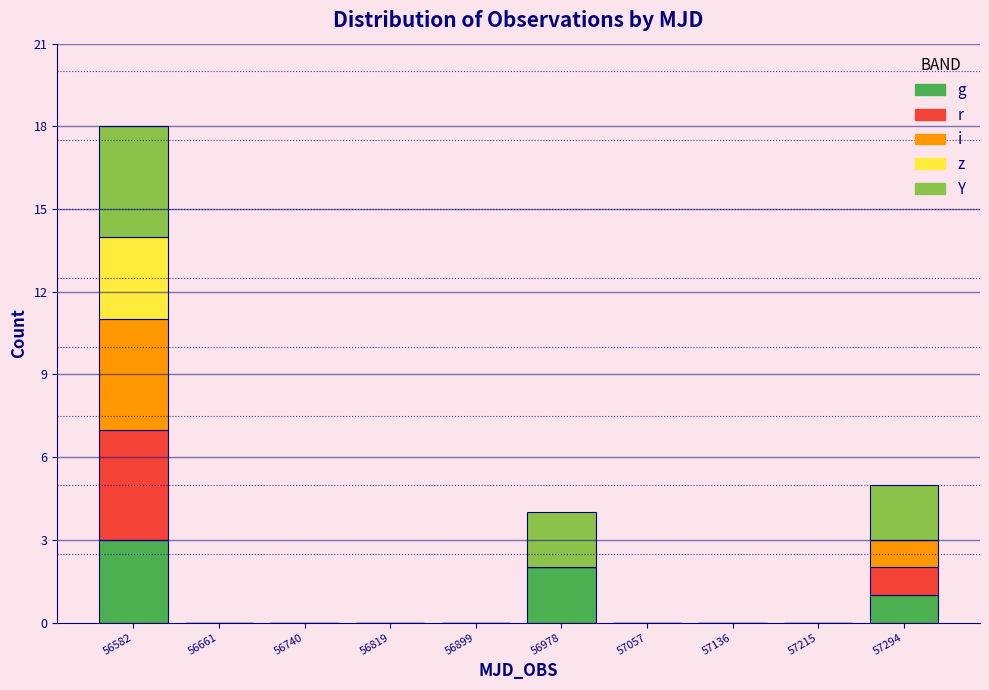

Which range on the x-axis has the tallest stacked bar (by total height)?

56540 to 56620